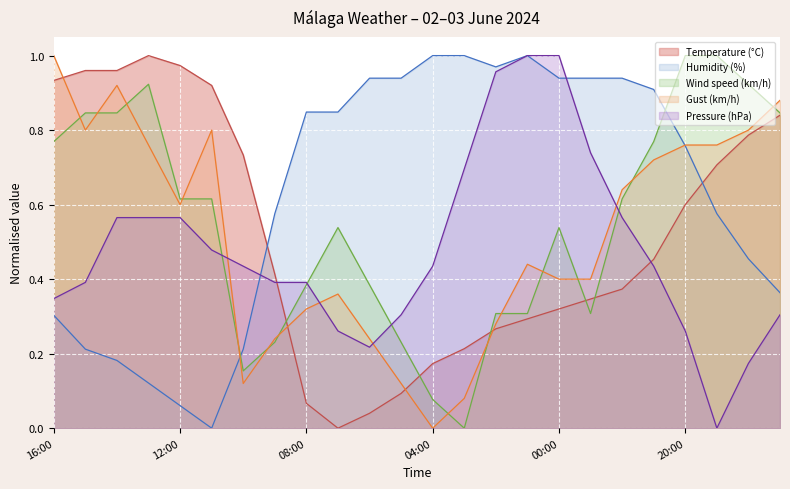

Rank the series by their maximum value, from lowest to highest.

Temperature (°C), Humidity (%), Wind speed (km/h), Gust (km/h), Pressure (hPa)